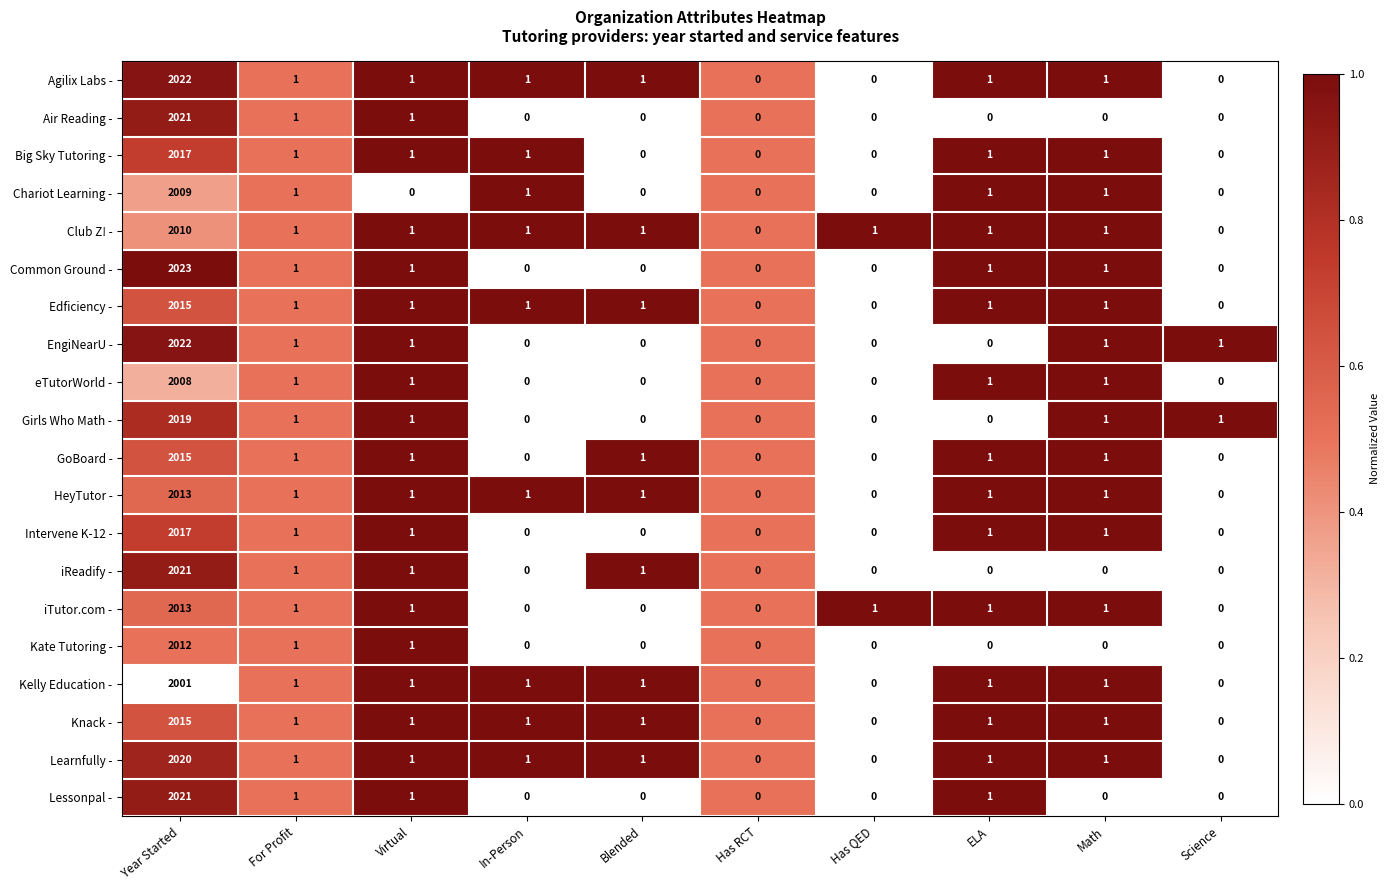

Count the number of categories in the chart.

10